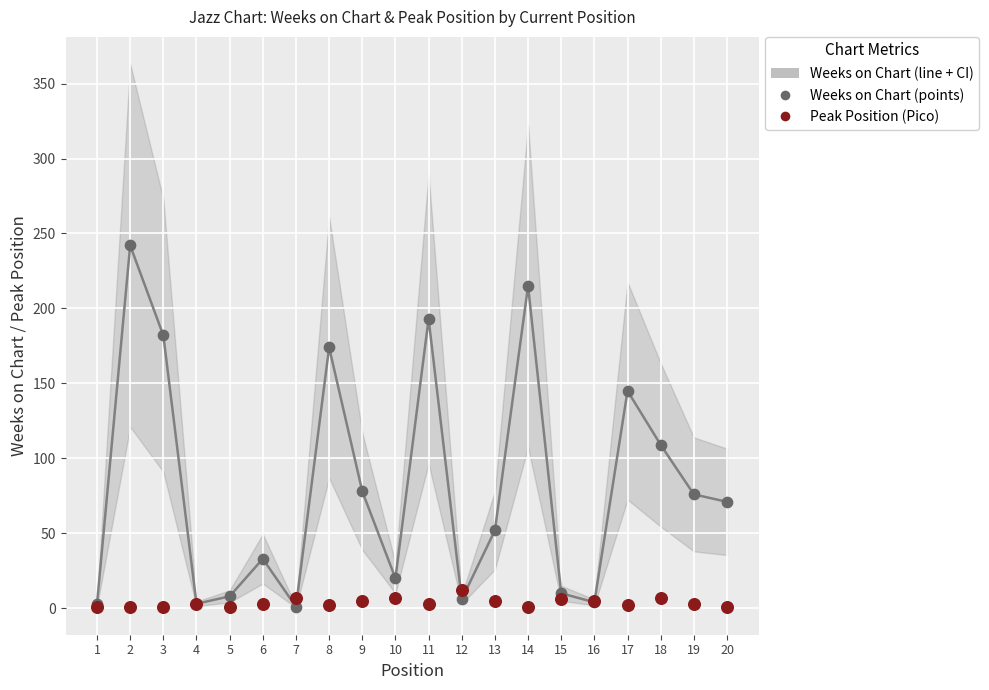

At which category is the sum across all series the highest?

2